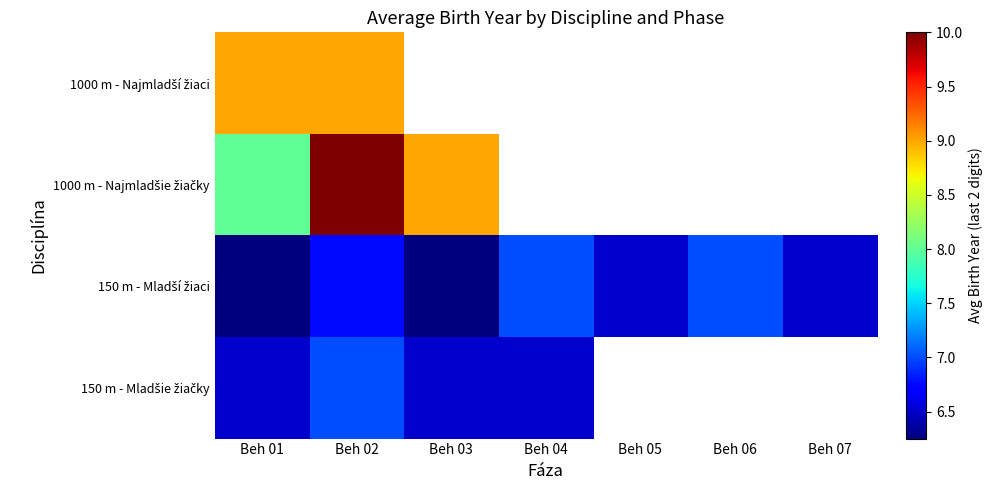

Which label corresponds to the largest value in the chart?

Beh 02